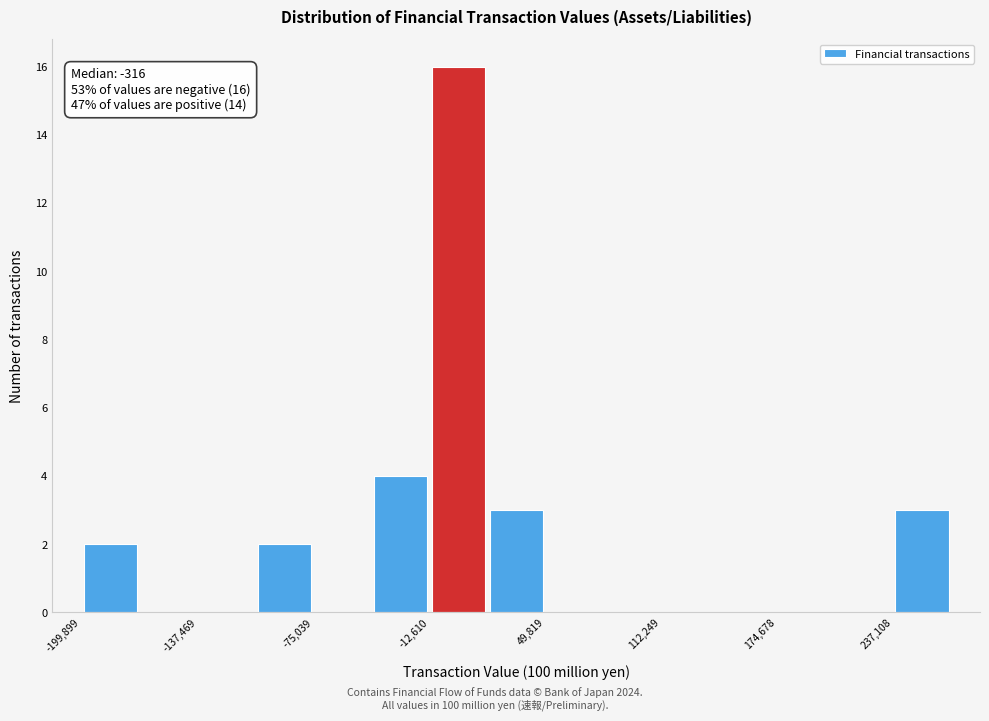

Read against the x-axis, roughly where is the centre of the tallest bar?

0